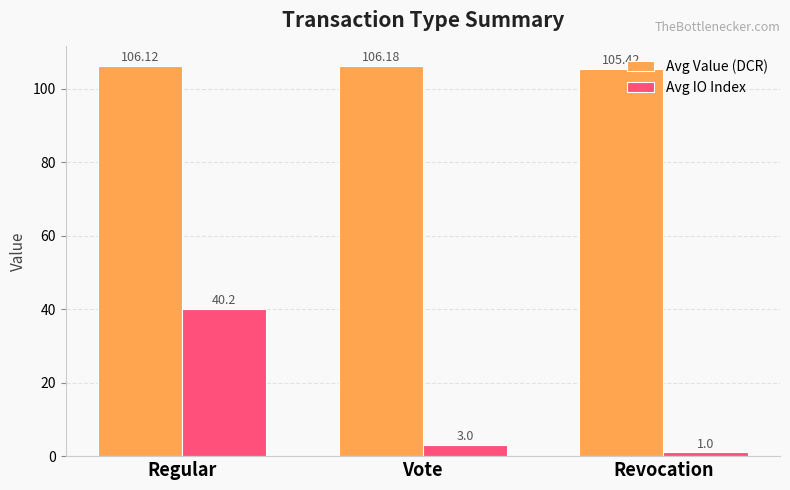

Reading left to right, list all the values displayed in this chart.

Avg Value (DCR): Regular=106.1	Vote=106.2	Revocation=105.4
Avg IO Index: Regular=40.2	Vote=3.0	Revocation=1.0